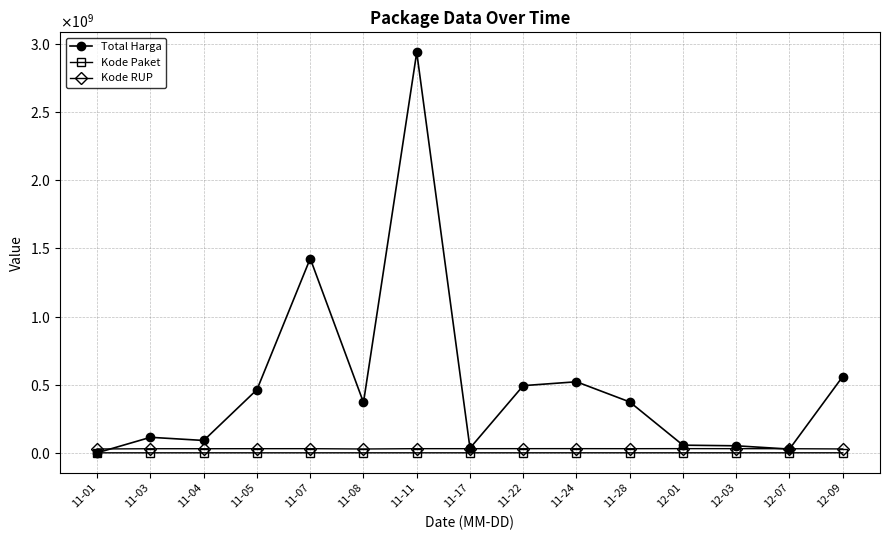

True or false: Total Harga has a value of 234278447 at 11-08.

False